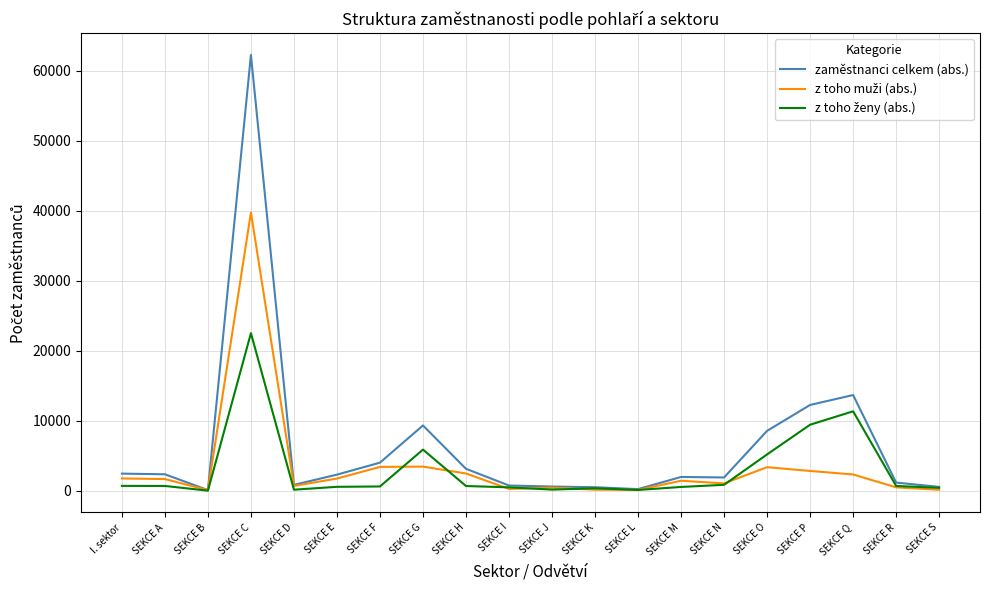

What position from the left is SEKCE N?

15